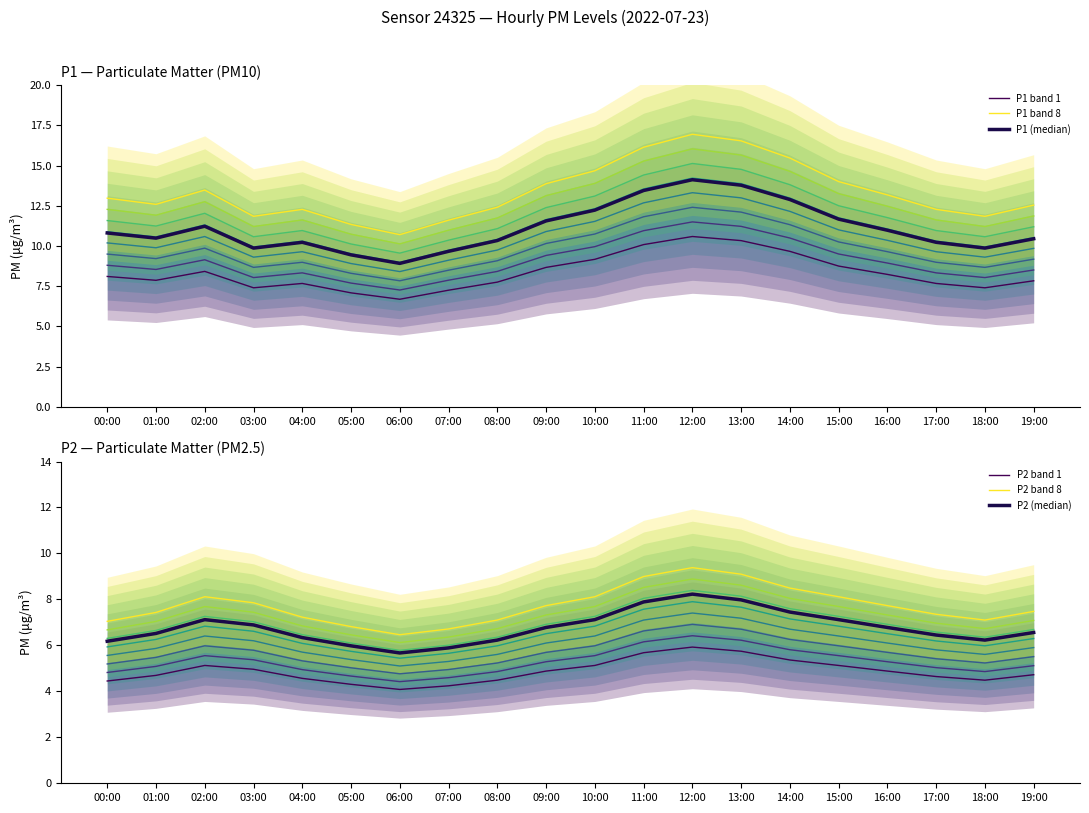

List the series in order of their peak value, highest first.

P1 band 8, P1 (median), P1 band 1, P2 band 8, P2 (median), P2 band 1